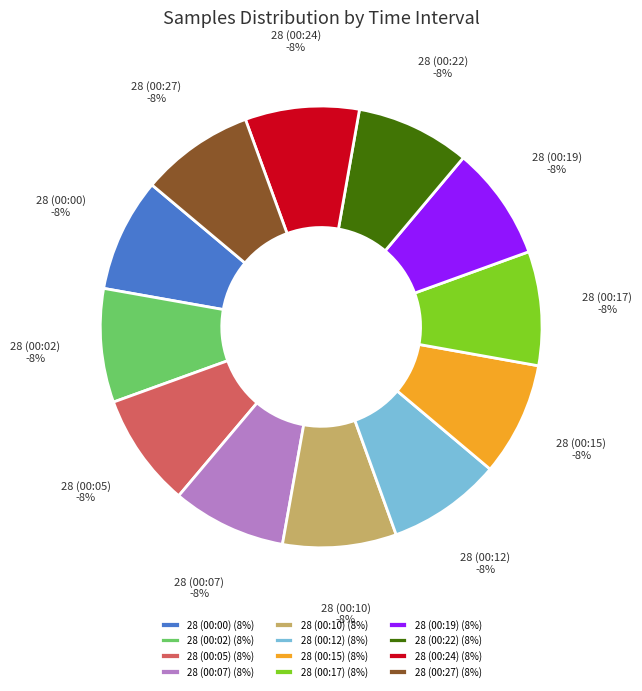

Between 28 (00:17) and 28 (00:07), which is larger?

28 (00:07)